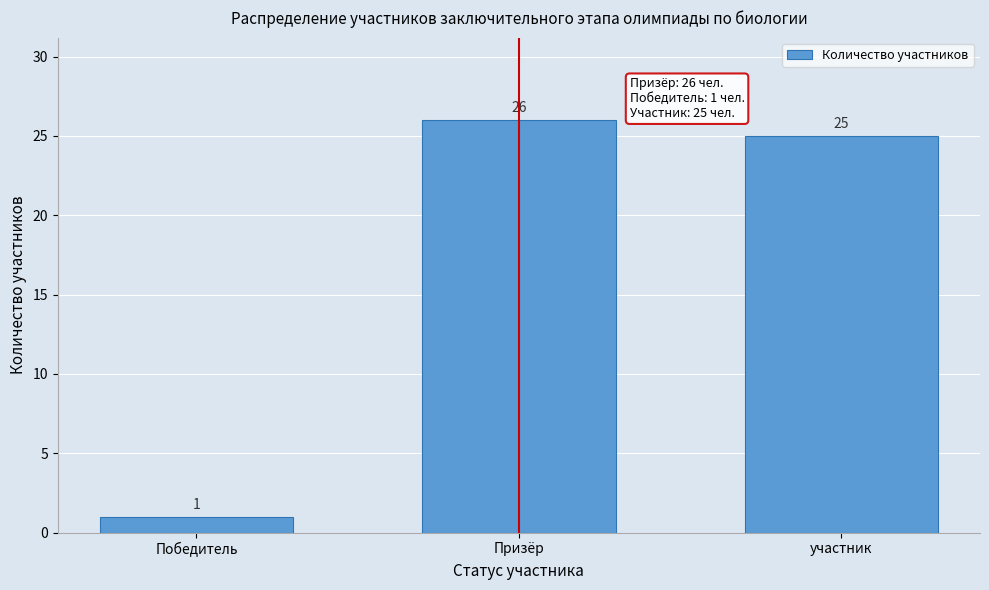

Reading right to left, list all the values displayed in this chart.

25	26	1